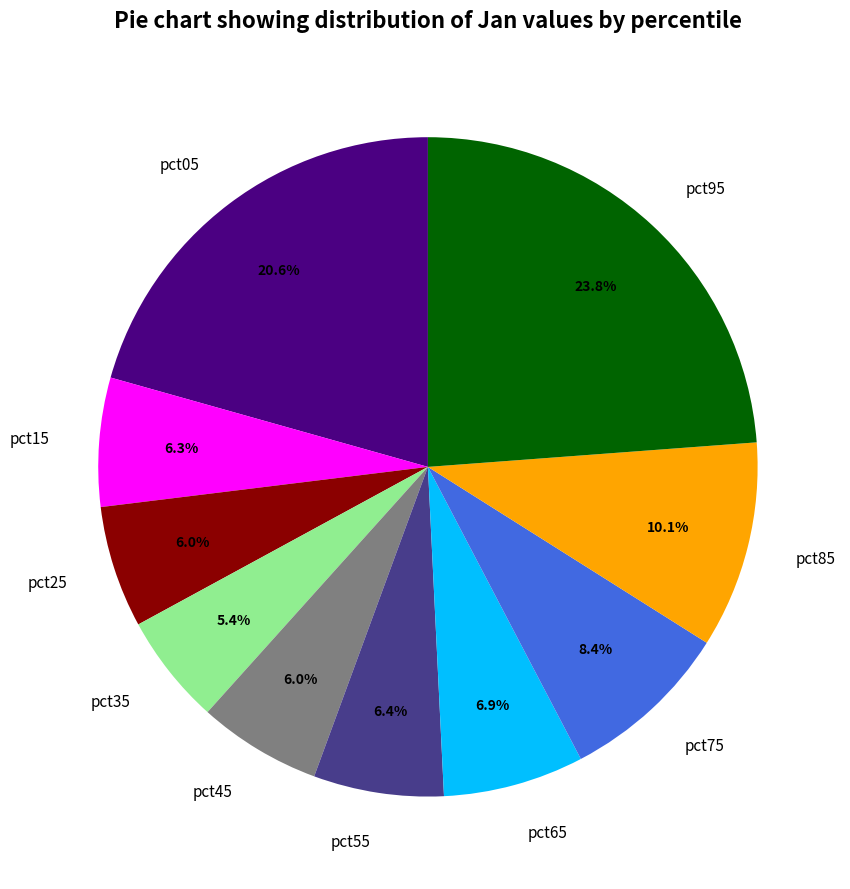

What percentage is the pct95 slice, to the nearest percent?

24%